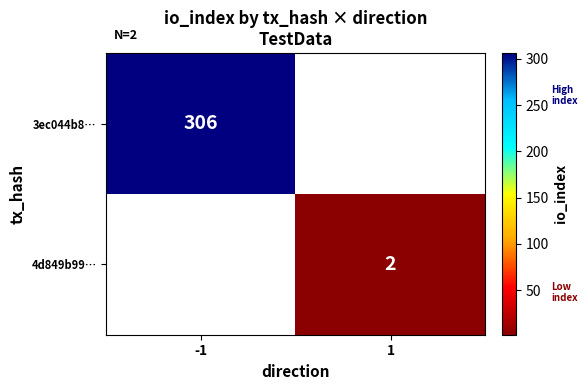

Is it true that 4d849b99… equals 0.8 at 1?

False